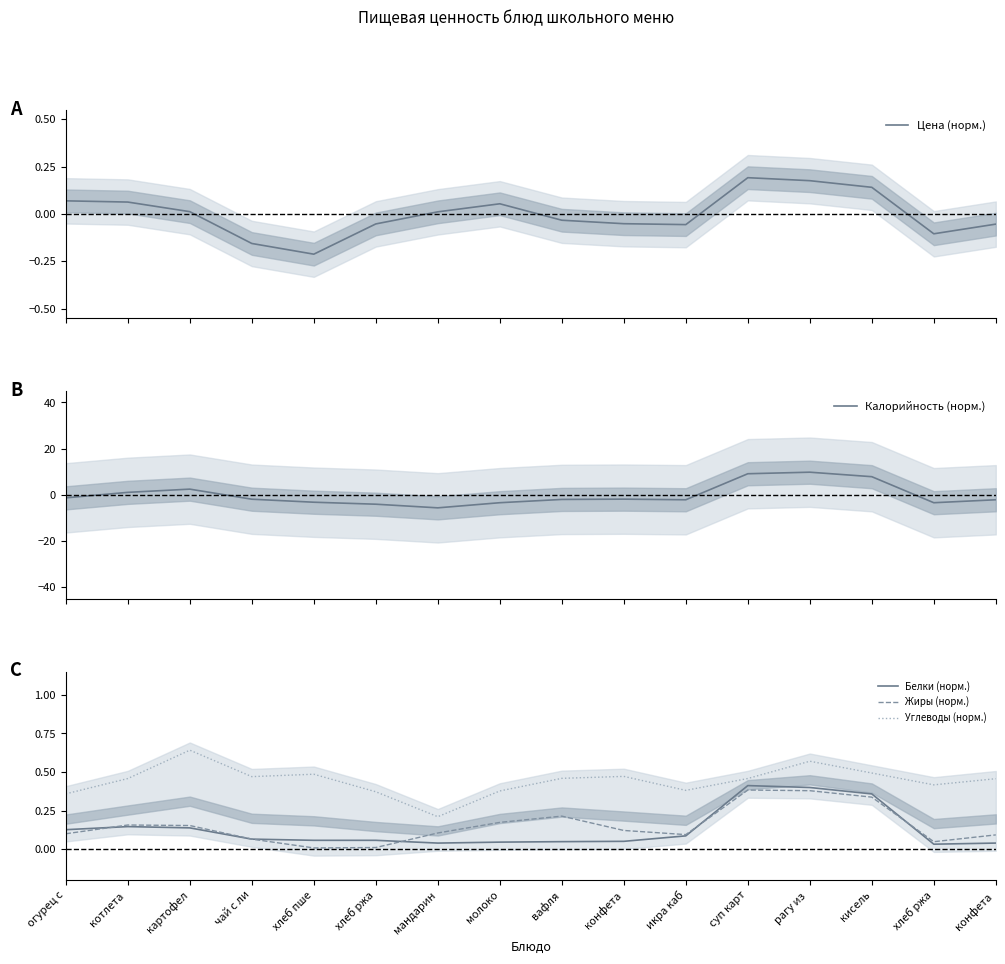

Where is the first local minimum for Жиры (норм.)?

хлеб пше